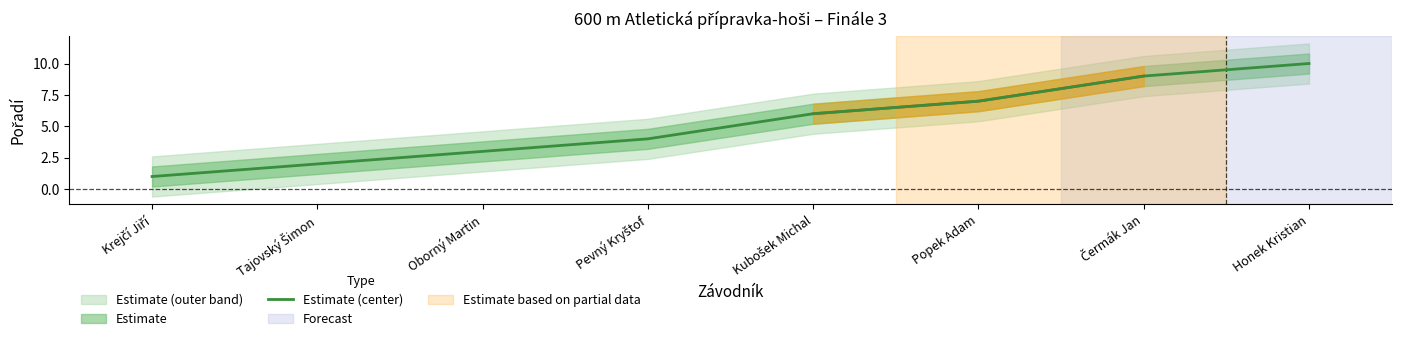

What is the difference between the values at Krejčí Jiří and Oborný Martin?

2